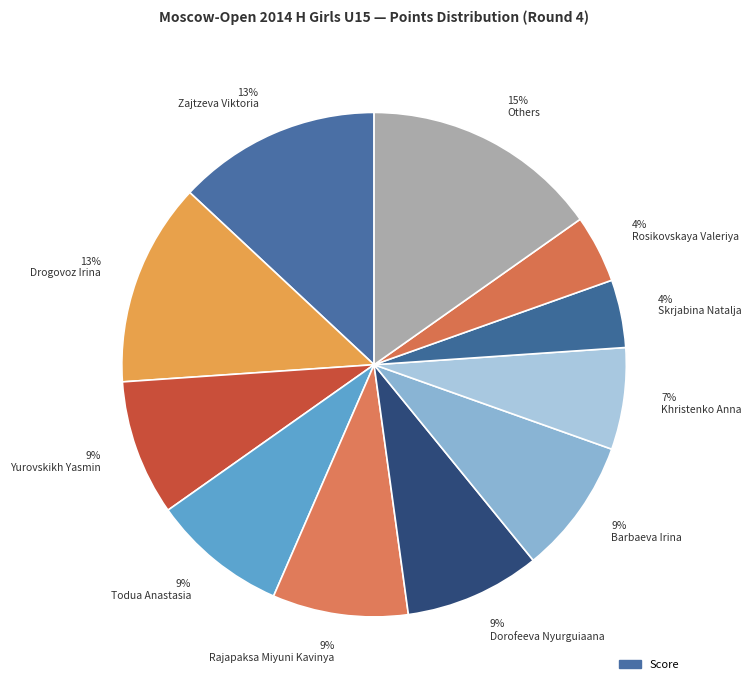

Is it true that 13% Zajtzeva Viktoria is 24% of the pie?

False